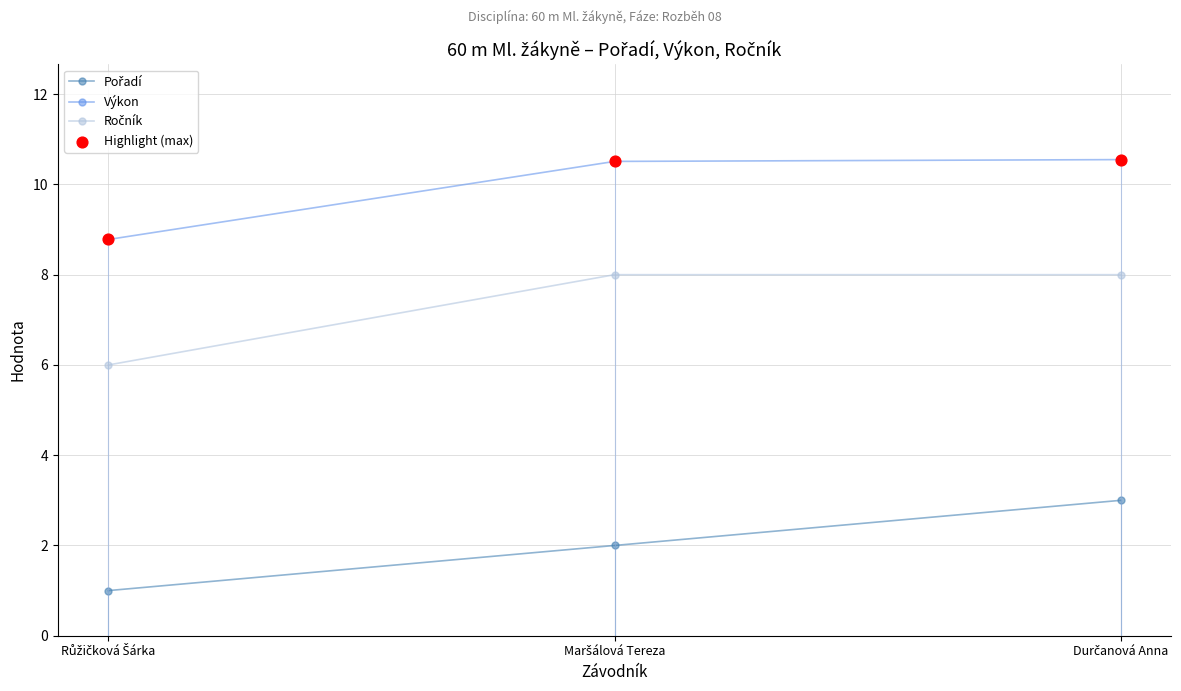

Which series has the largest total across all categories?

Výkon